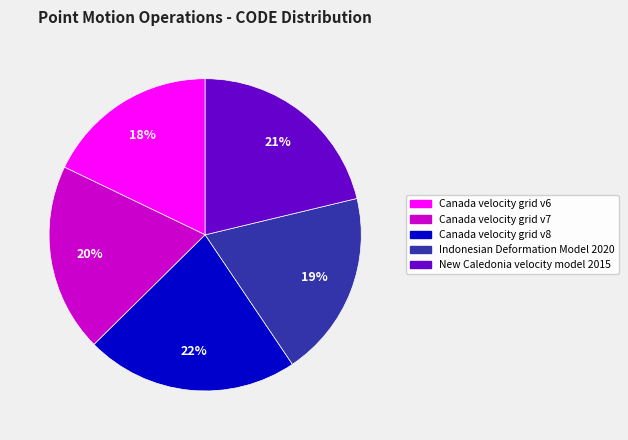

True or false: New Caledonia velocity model 2015 accounts for 35% of the total.

False